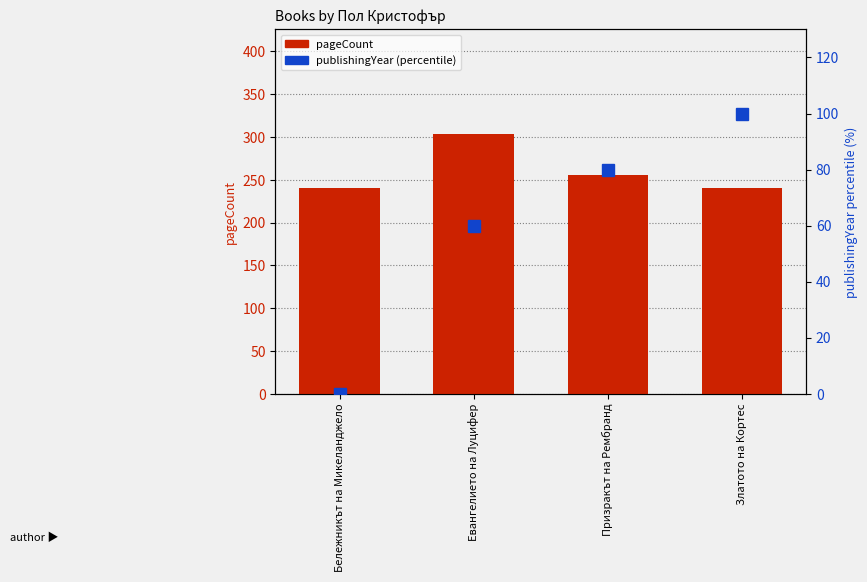

Is the value of publishingYear (percentile) at Евангелието на Луцифер greater than the value of pageCount at Призракът на Рембранд?

No